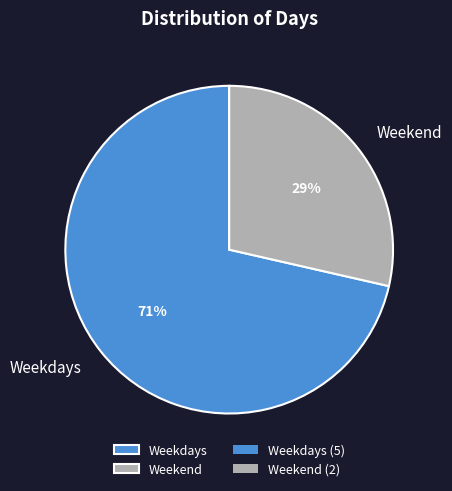

Between Weekend and Weekdays, which is larger?

Weekdays